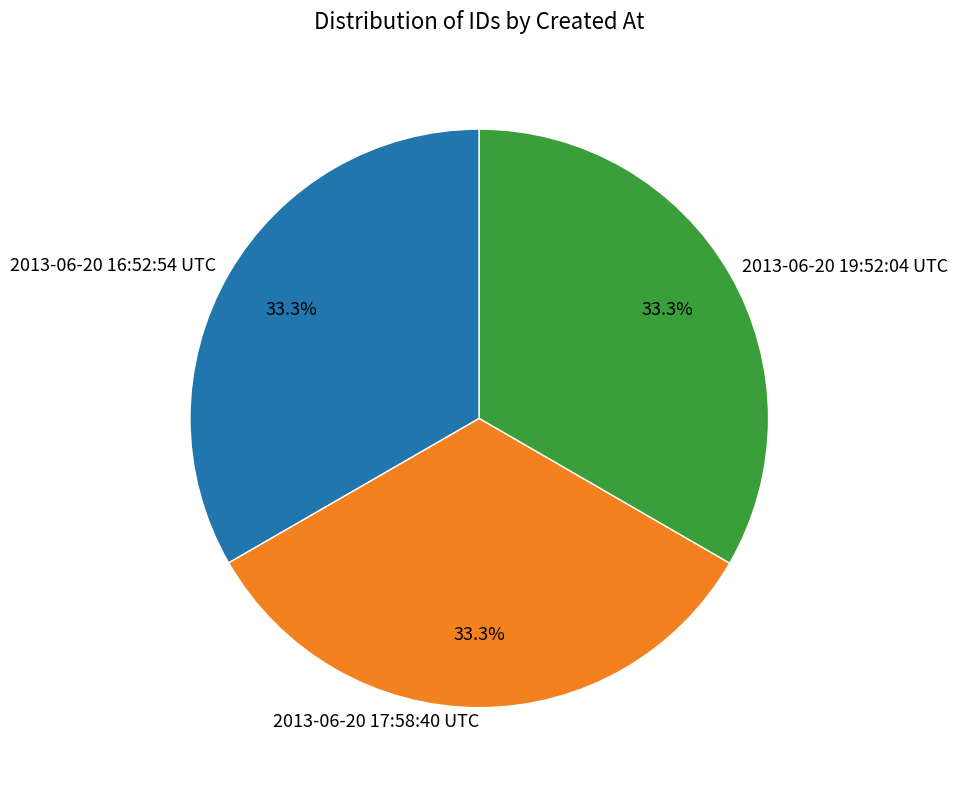

What is the ratio of the value at 2013-06-20 19:52:04 UTC to the value at 2013-06-20 16:52:54 UTC?

1.0